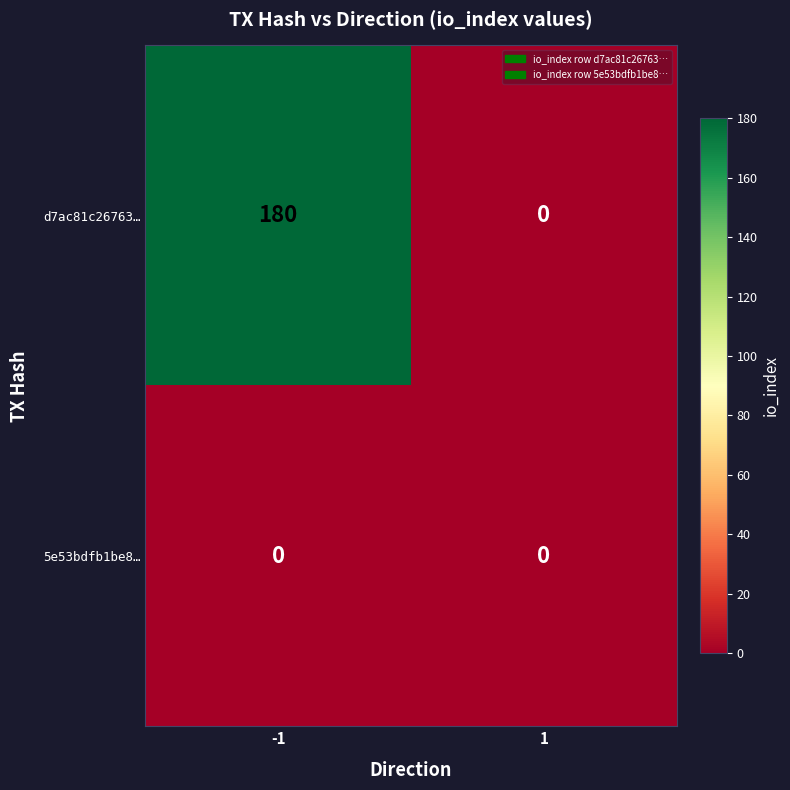

Reading right to left, what are all the values shown in this chart?

d7ac81c26763…: 0	180
5e53bdfb1be8…: 0	0